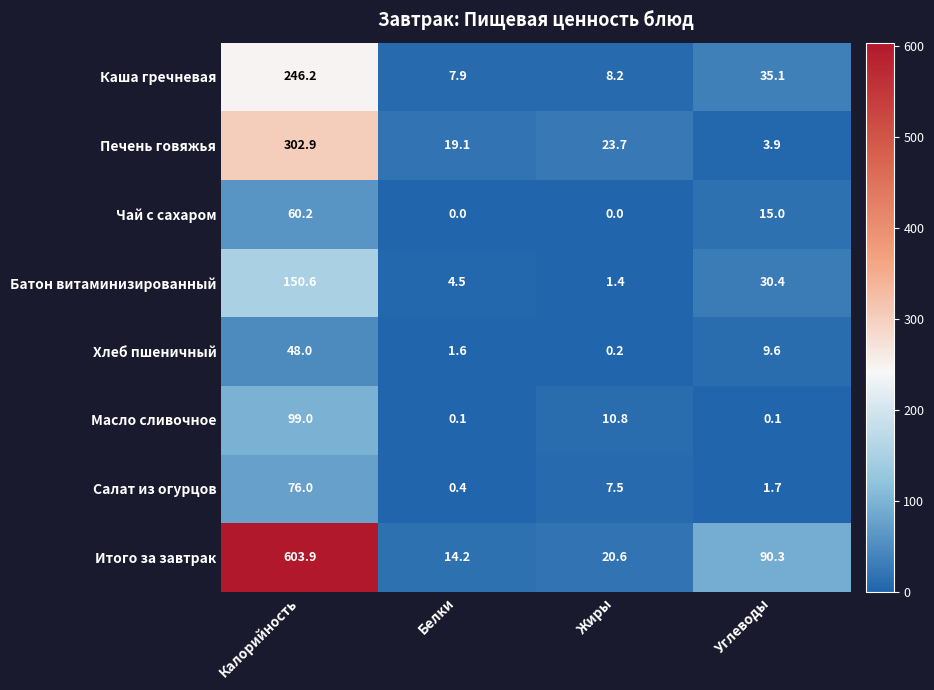

How many values in the Итого за завтрак series exceed 90?

2